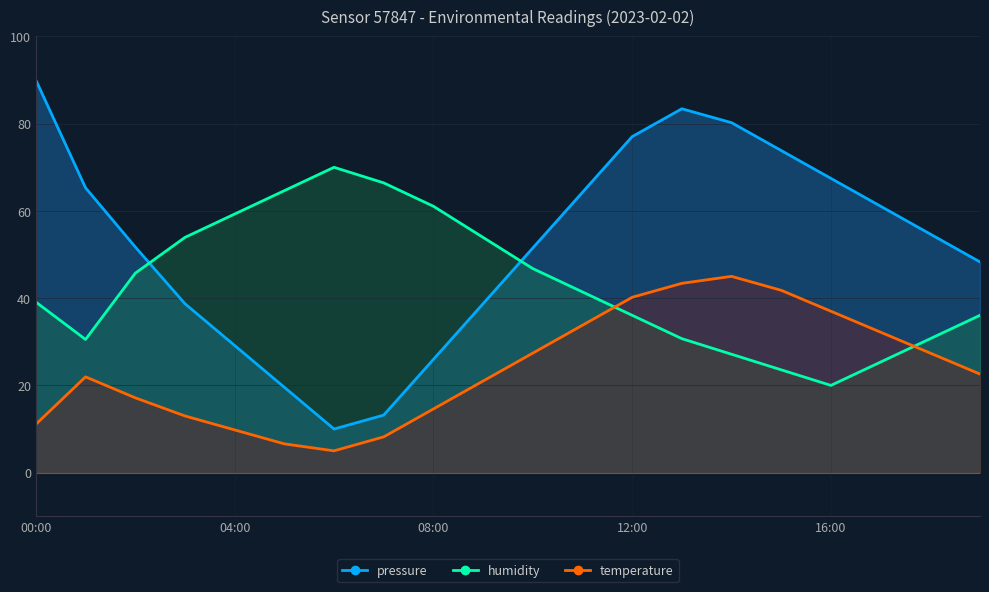

Which category has the lowest value in the temperature series?

06:00